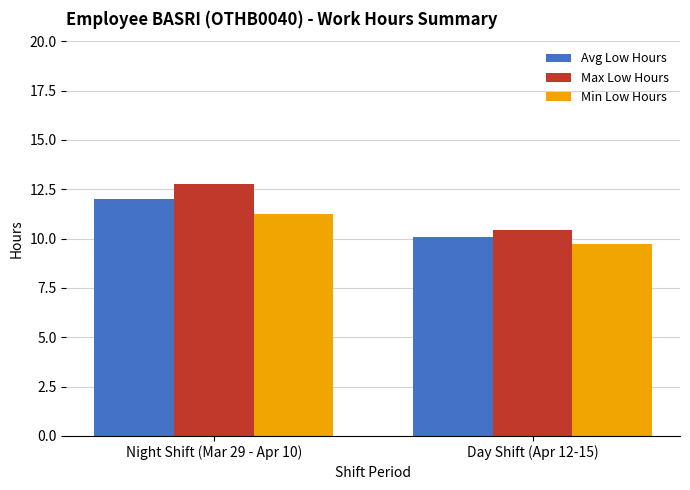

What are all the series names shown in the legend?

Avg Low Hours, Max Low Hours, Min Low Hours